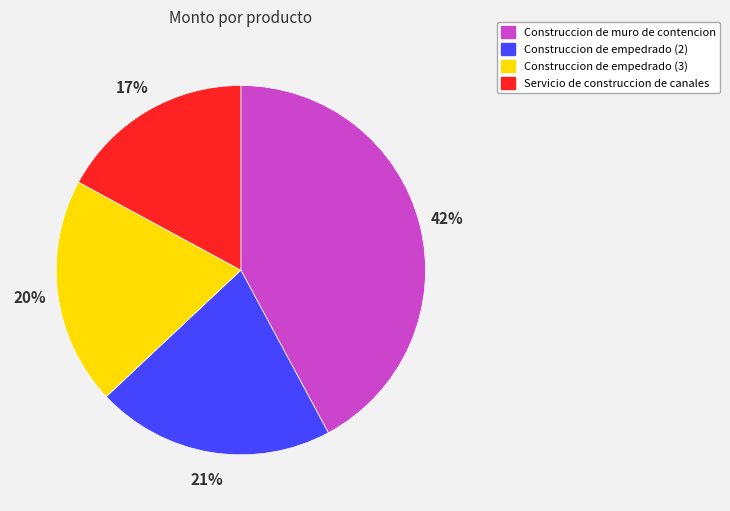

To the nearest percent, what is the difference between the Servicio de construccion de canales and Construccion de muro de contencion slice percentages?

25%